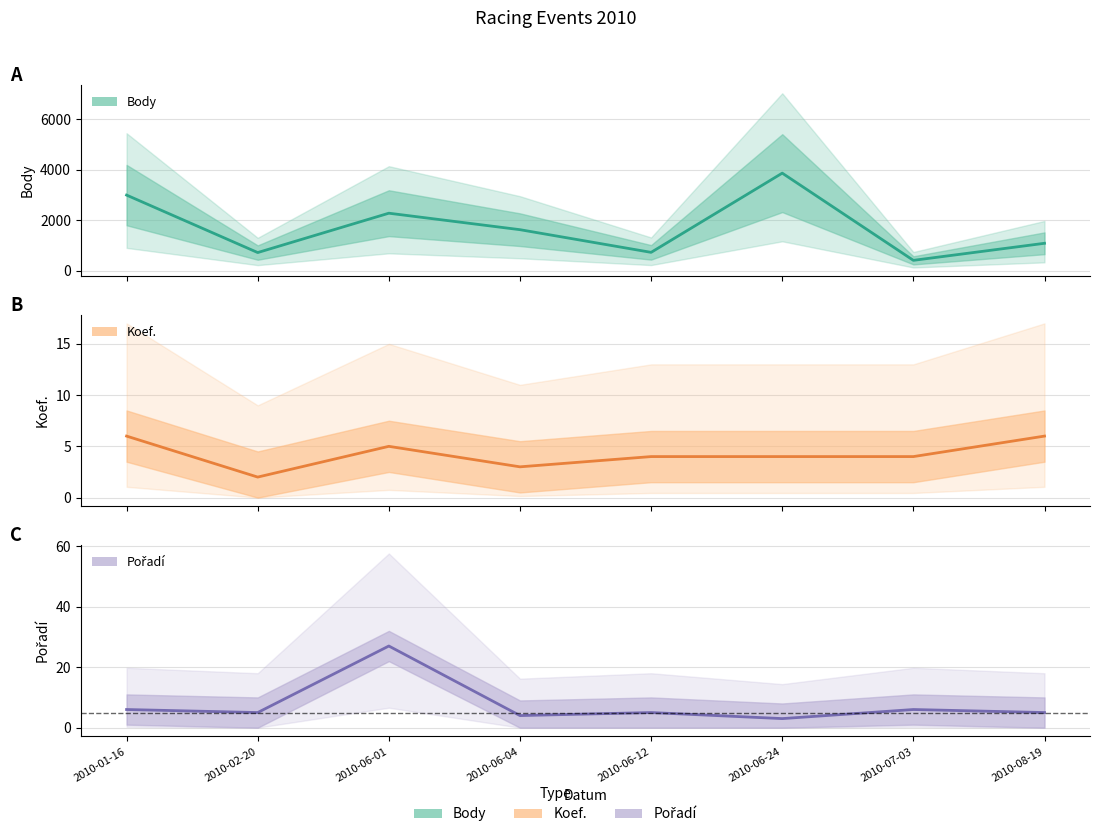

What is the approximate value of Pořadí at 2010-01-16?

6